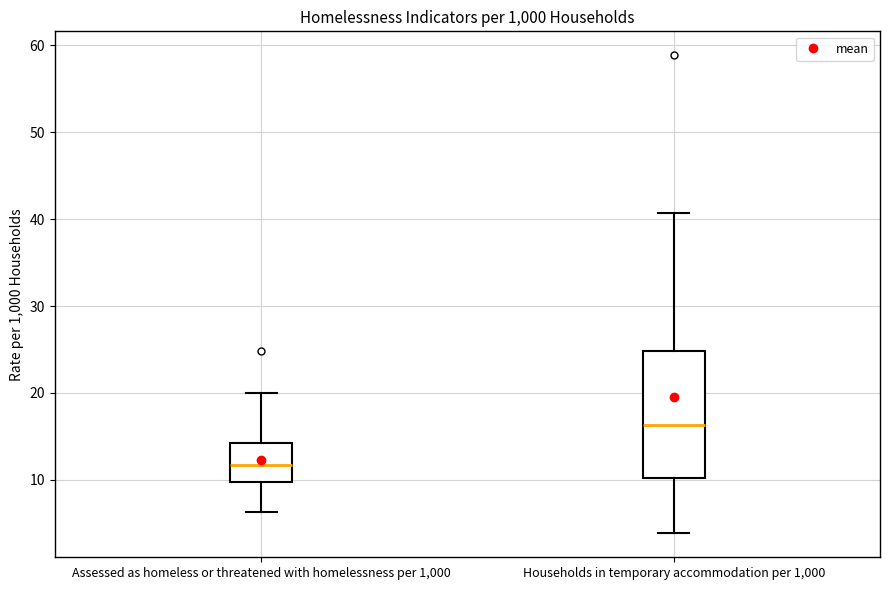

Which box's median line is the highest?

Households in temporary accommodation per 1,000